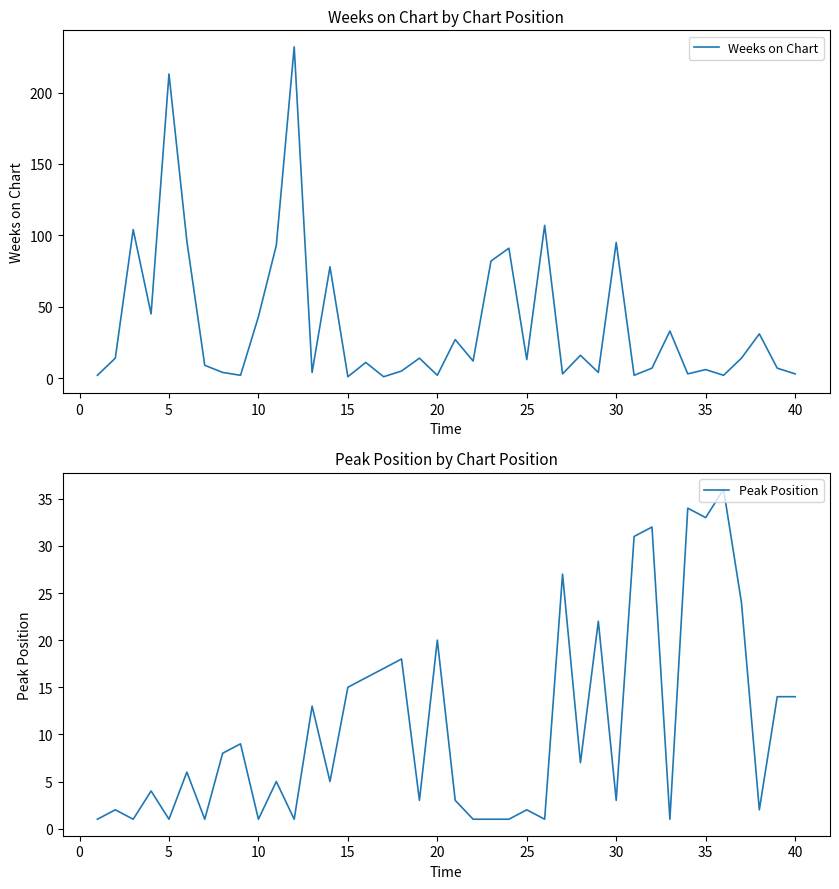

In Peak Position, how many points are higher than both neighbors (excluding endpoints)?

14